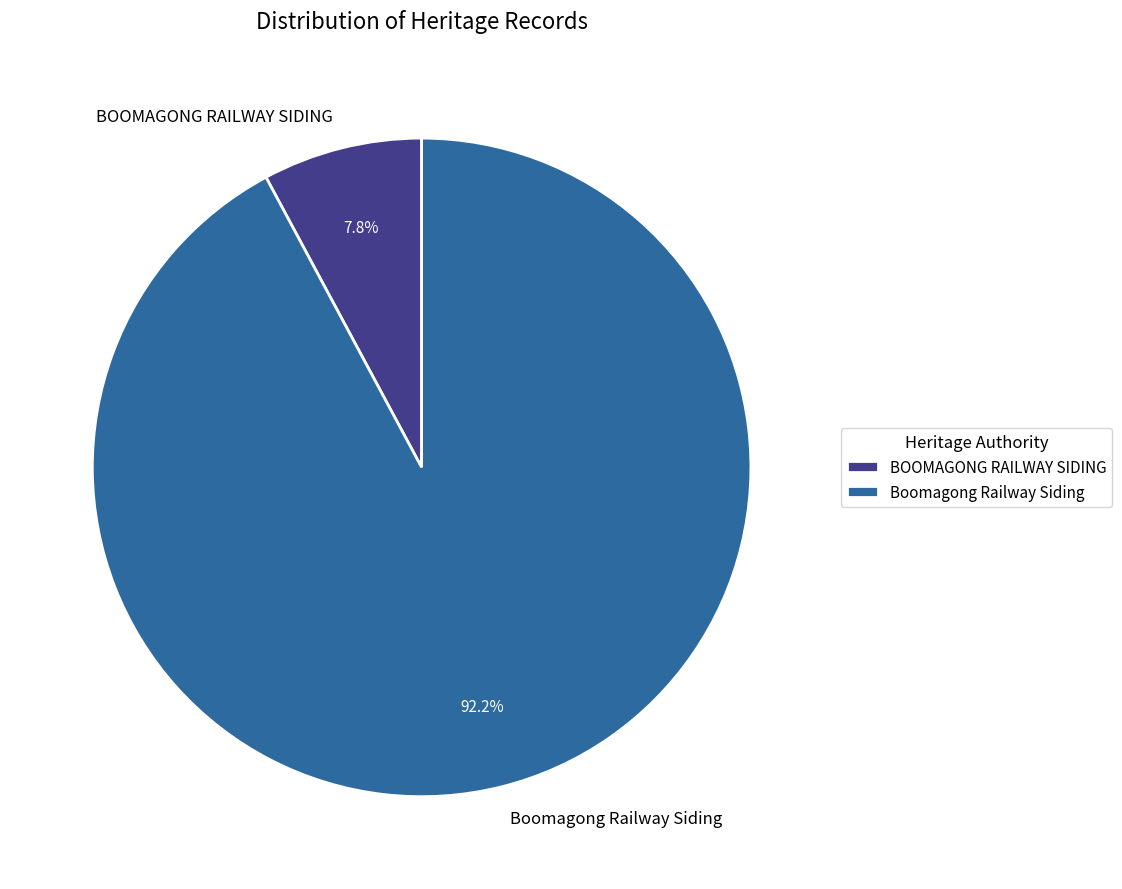

The BOOMAGONG RAILWAY SIDING slice represents 1% of the pie. True or false?

False